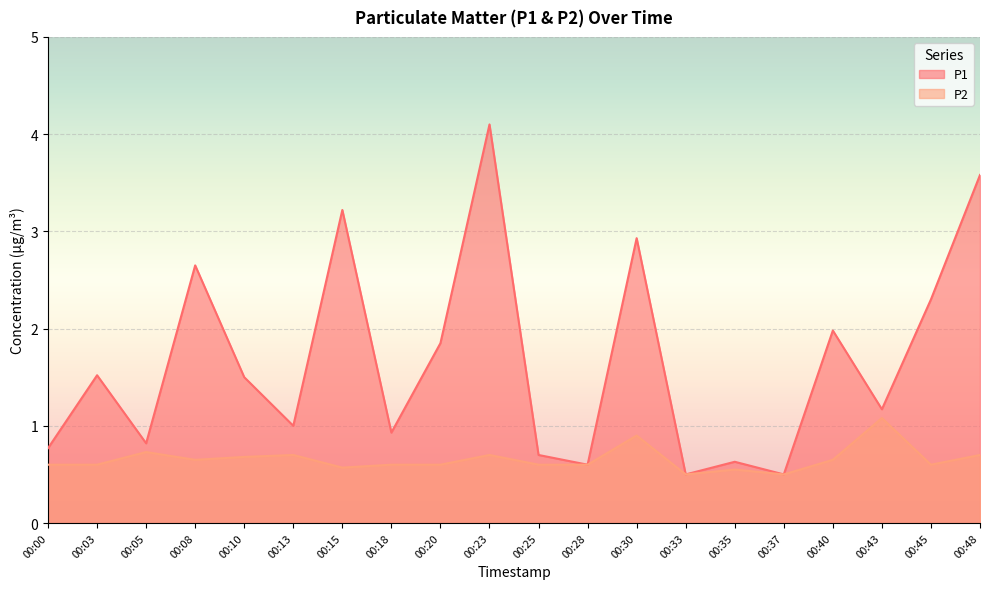

True or false: P1 and P2 cross at least once.

False